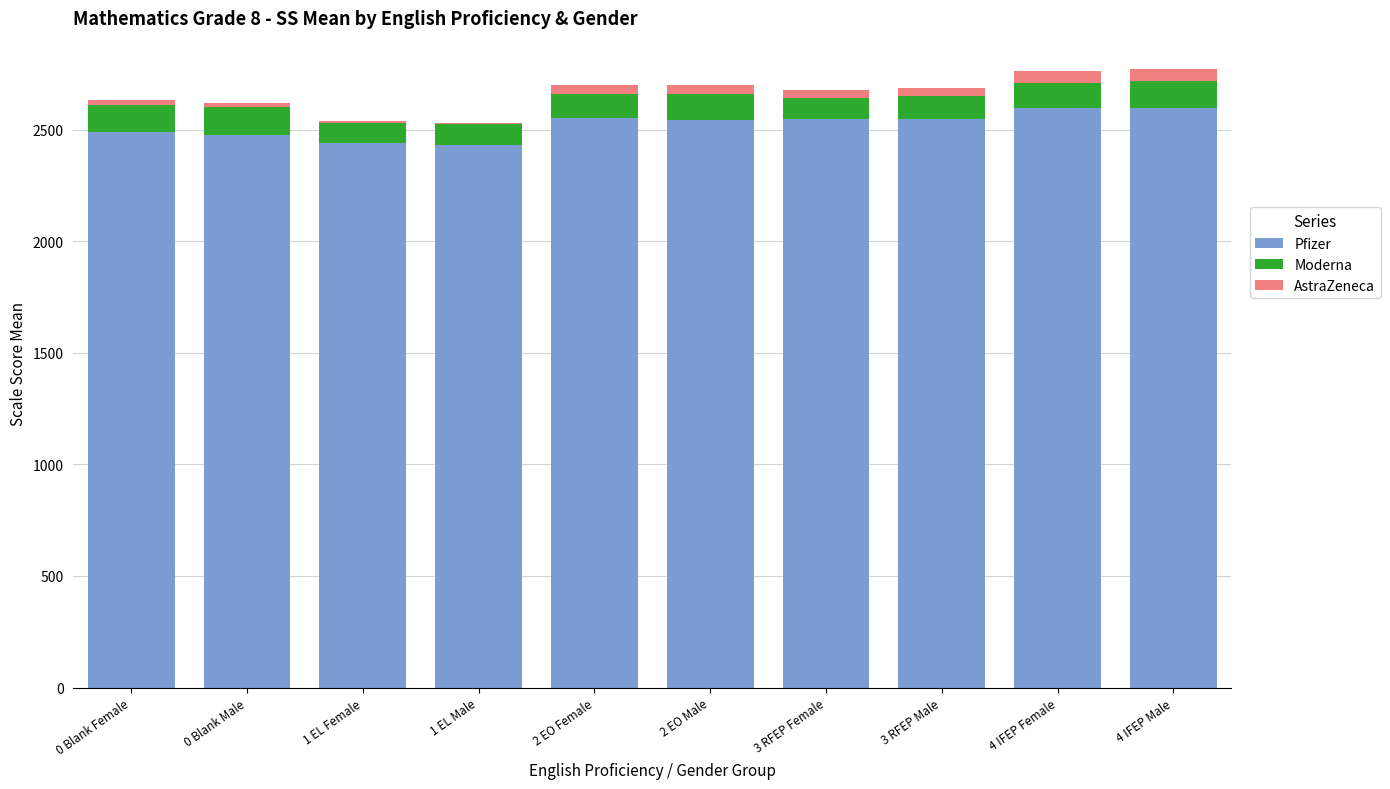

The value of Pfizer at 1 EL Female is 2440.2. True or false?

True